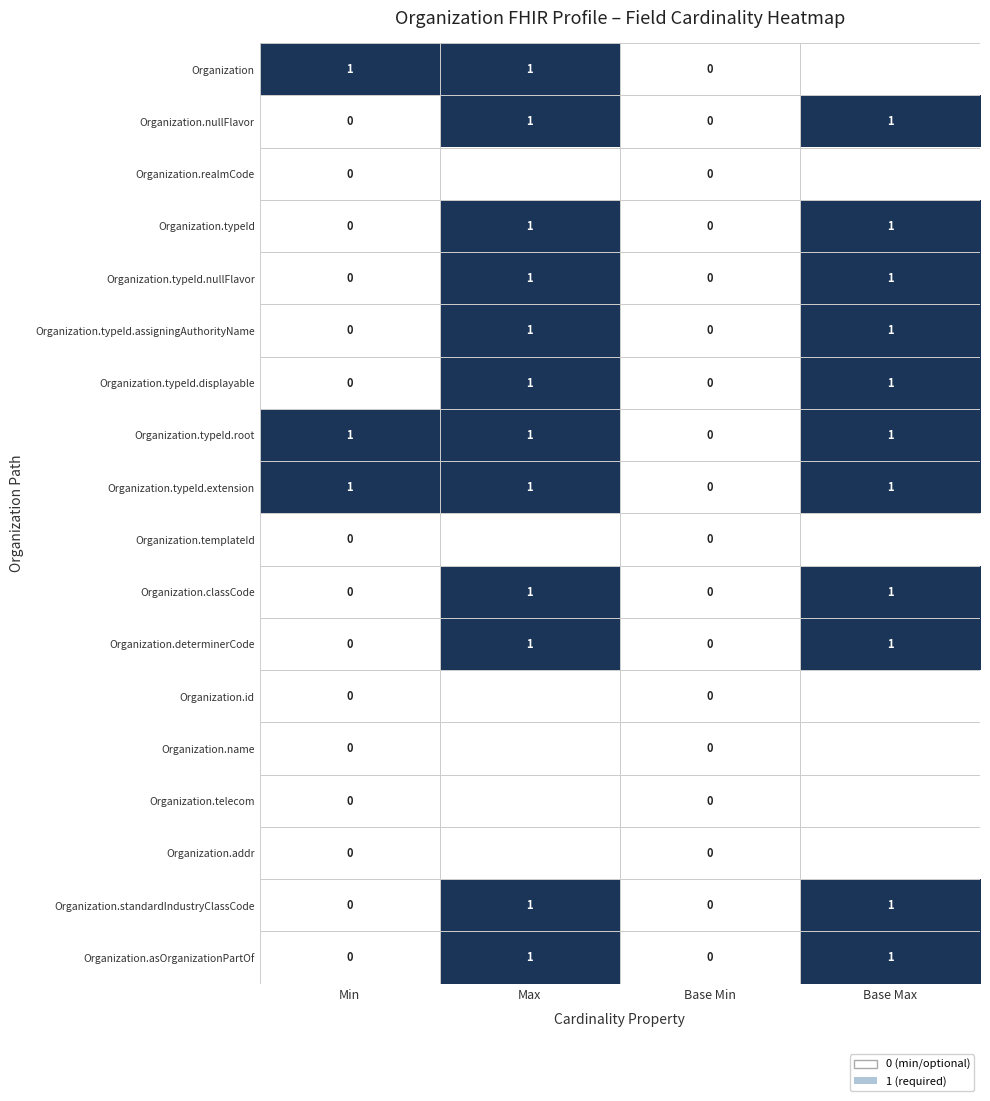

True or false: Organization.typeId.displayable has a value of 1.7 at Base Max.

False